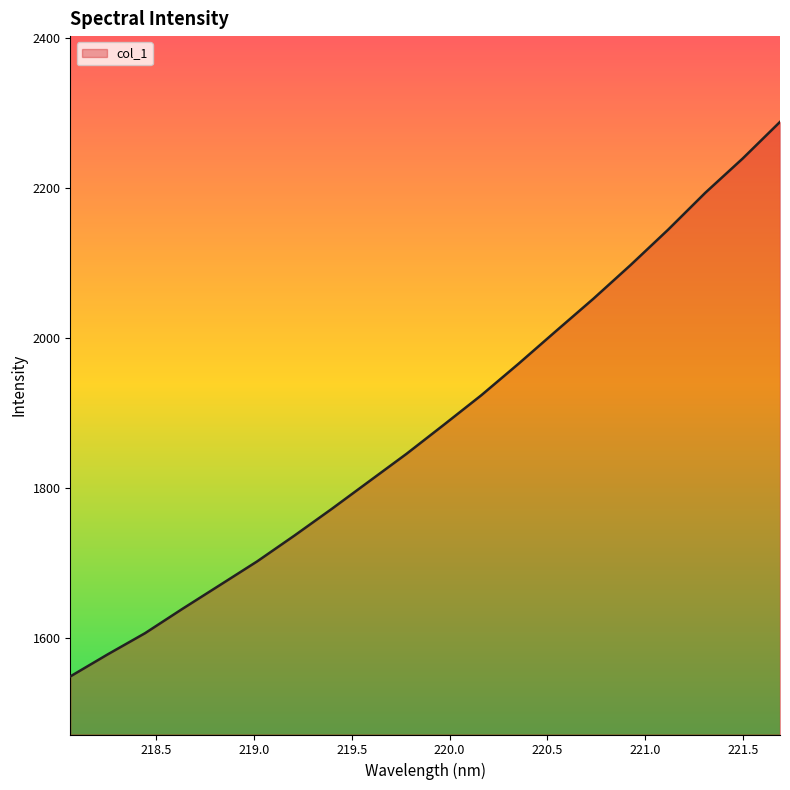

What is the smallest value displayed?

1549.1